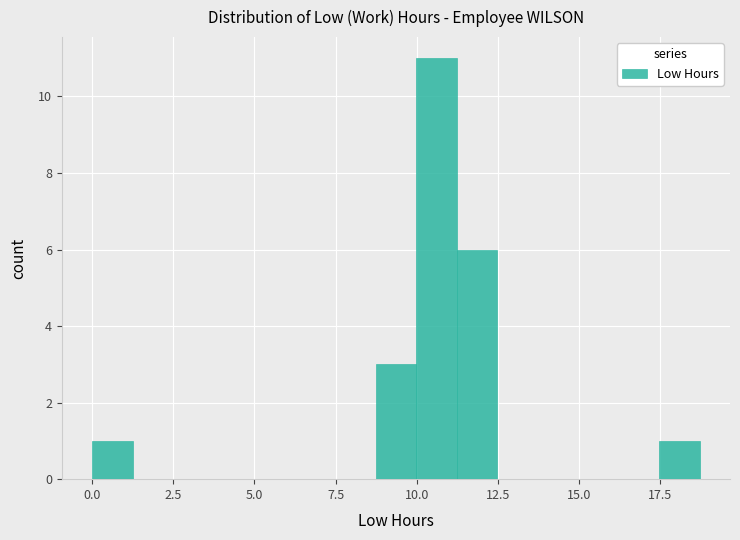

Read against the x-axis, roughly where is the centre of the tallest bar?

10.5